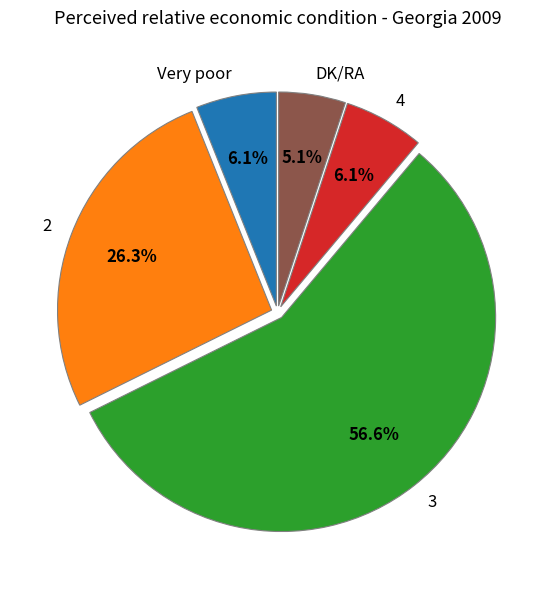

The 2 slice represents 13% of the pie. True or false?

False